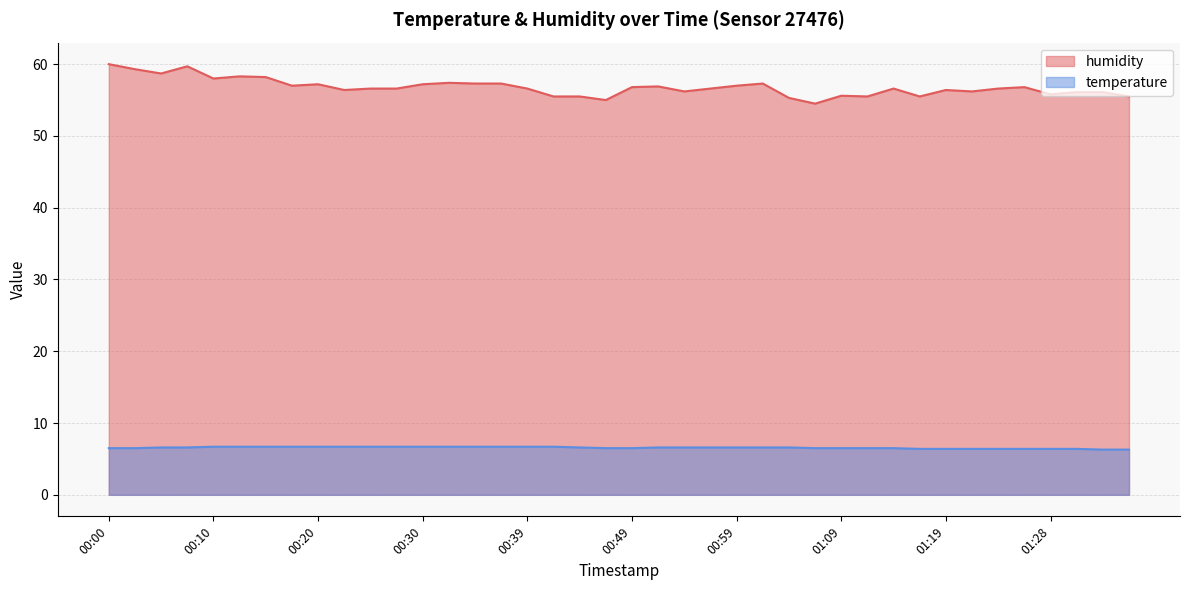

What is the difference between the temperature values at 01:21 and 01:36?

0.1